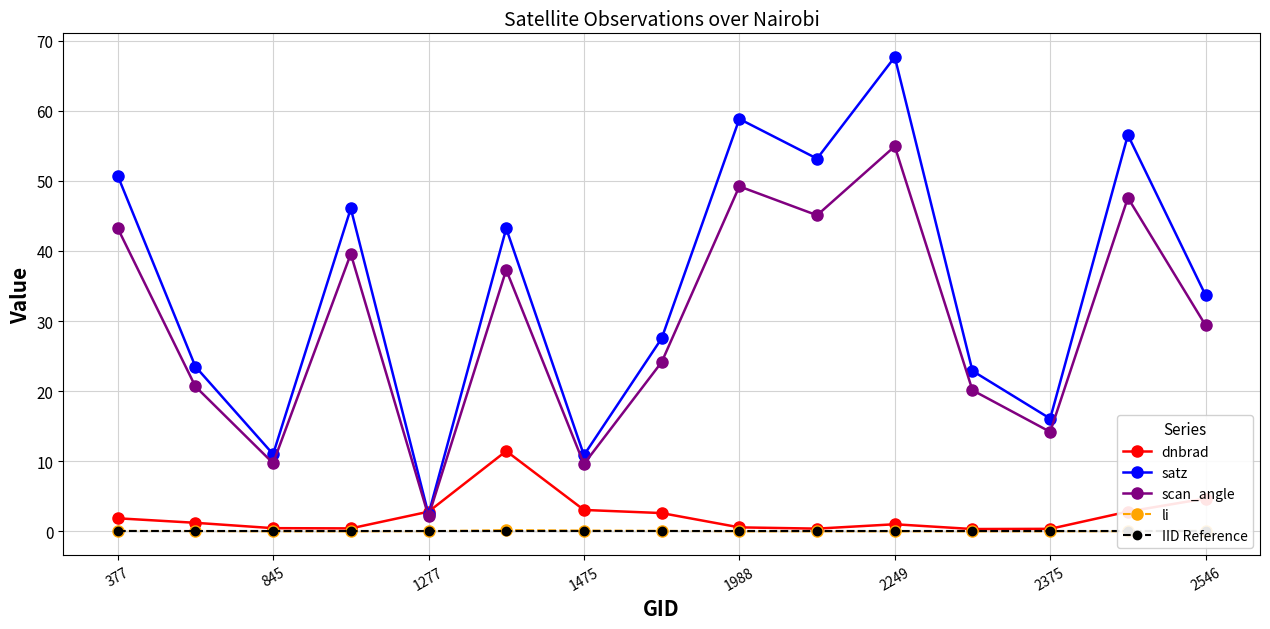

True or false: satz and li cross at least once.

False